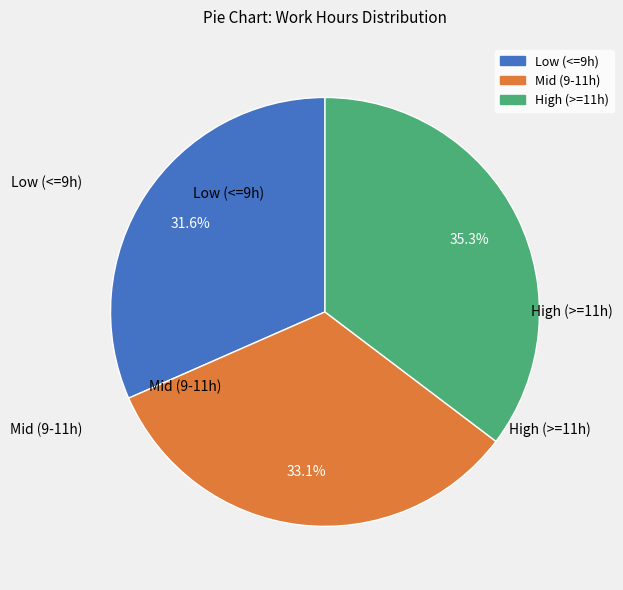

Is there any slice that represents more than half of the pie?

No